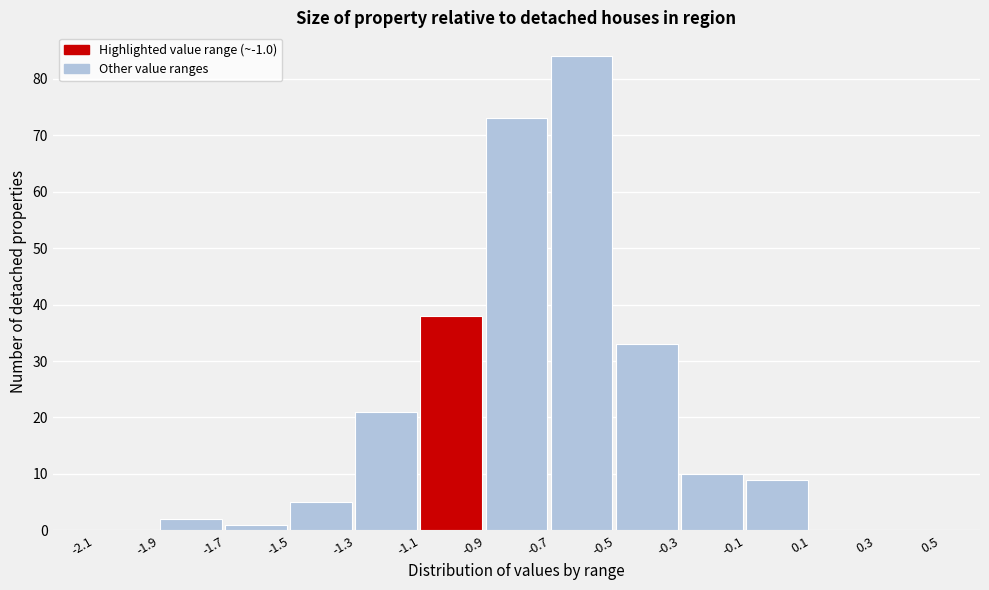

How tall is the bar that spans -1.5 to -1.3 on the x-axis? The values are not printed on the chart, so give them approximately, as read against the axis.

5